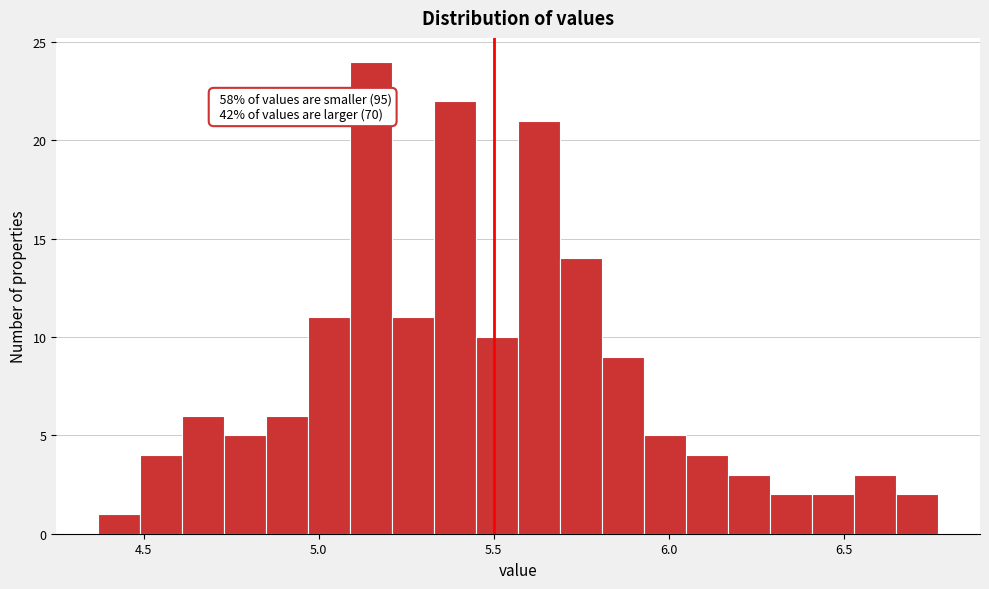

Read against the x-axis, roughly where is the centre of the tallest bar?

5.15